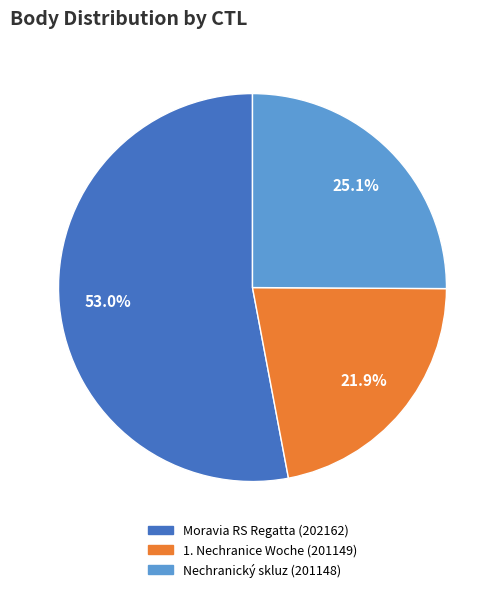

Rank the categories by value from highest to lowest.

Moravia RS Regatta (202162), Nechranický skluz (201148), 1. Nechranice Woche (201149)